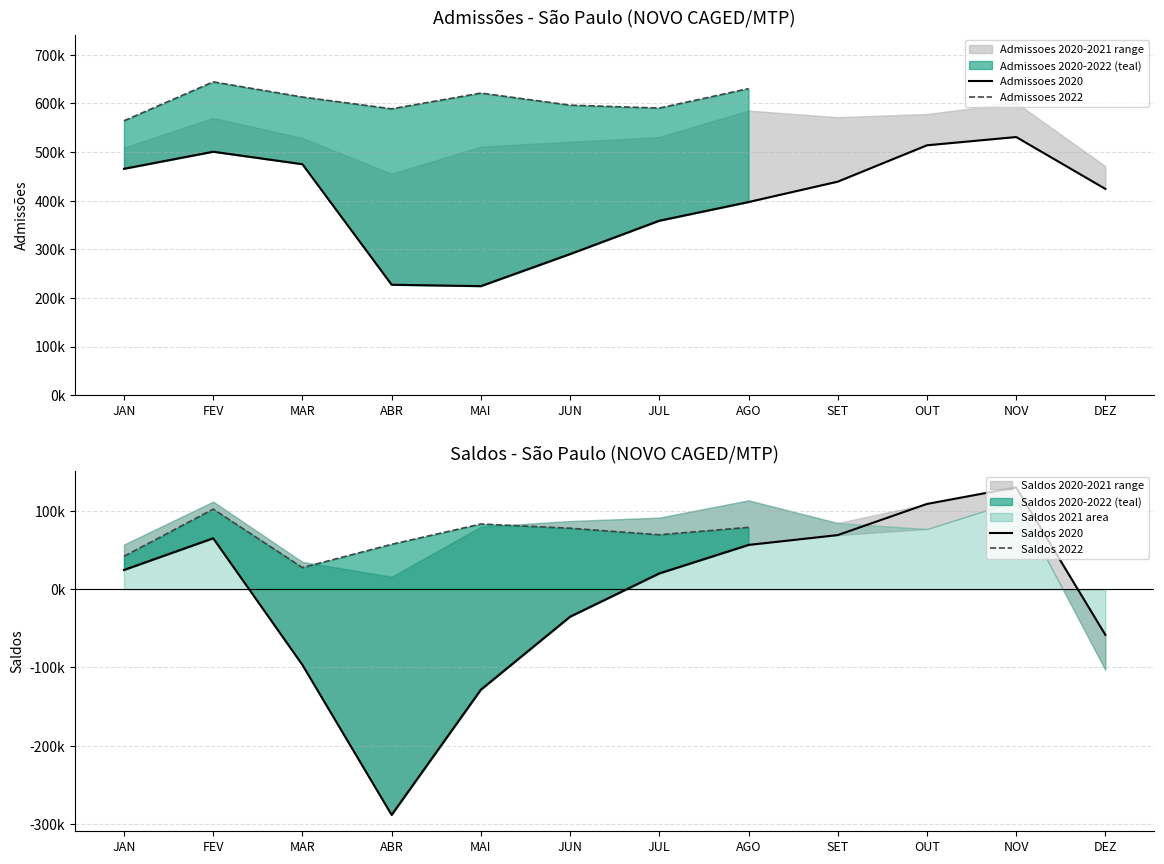

How many data points does each series have?

12